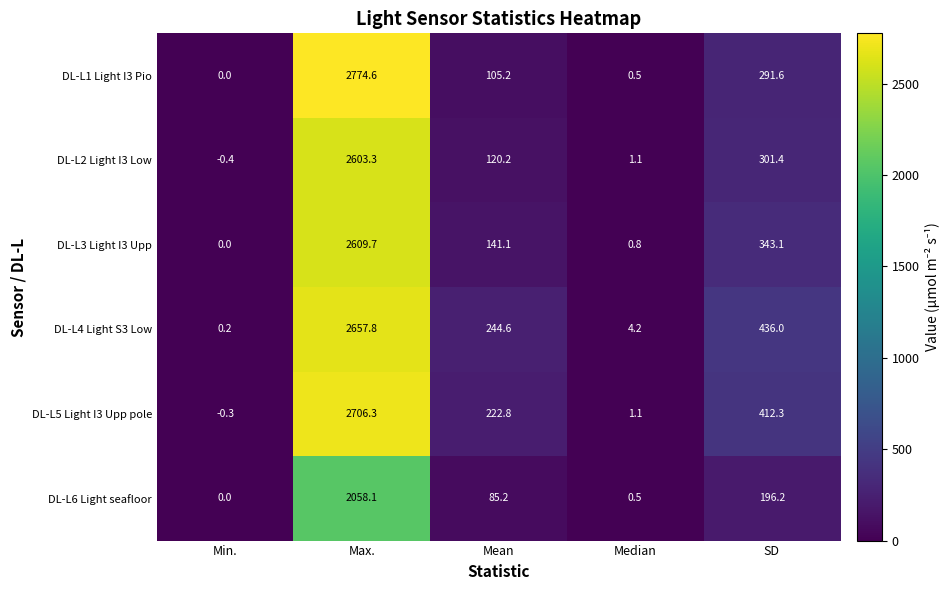

What is the difference between the maximum and minimum values in the DL-L2 Light I3 Low series?

2603.7